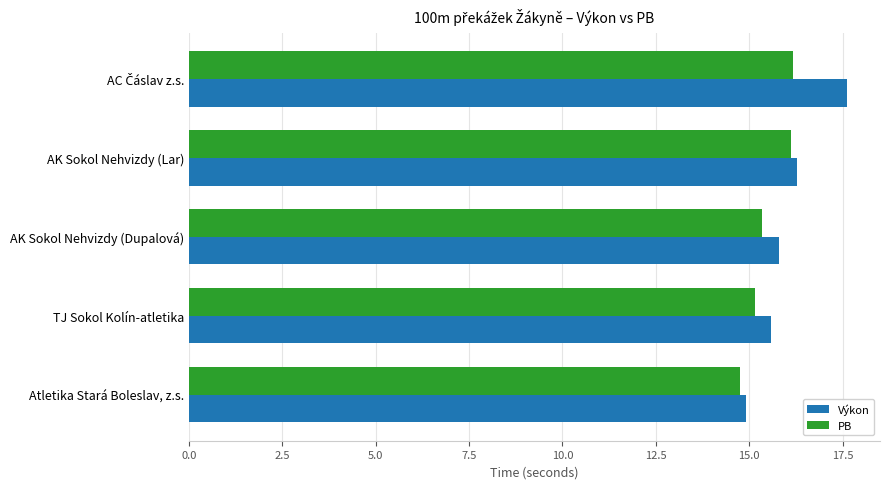

What is the total value across all series at Atletika Stará Boleslav, z.s.?

29.7